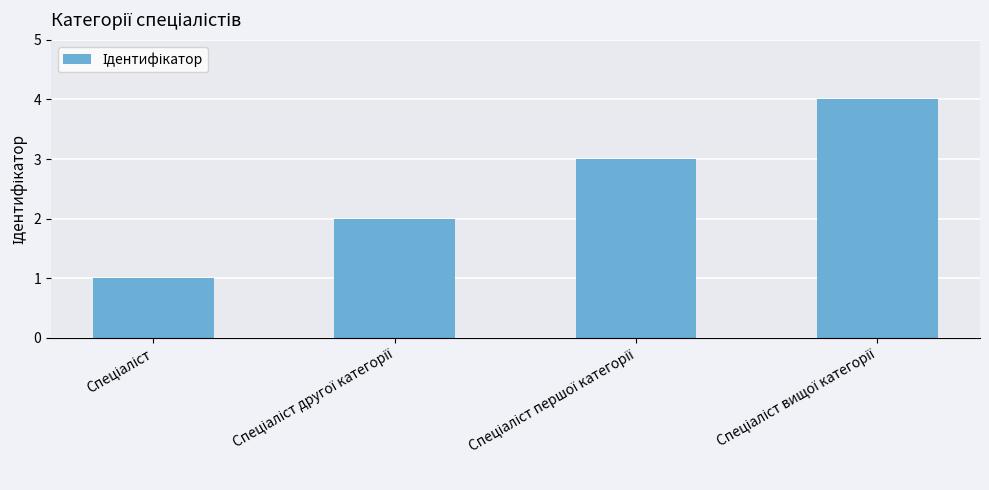

What is the greatest value displayed?

4